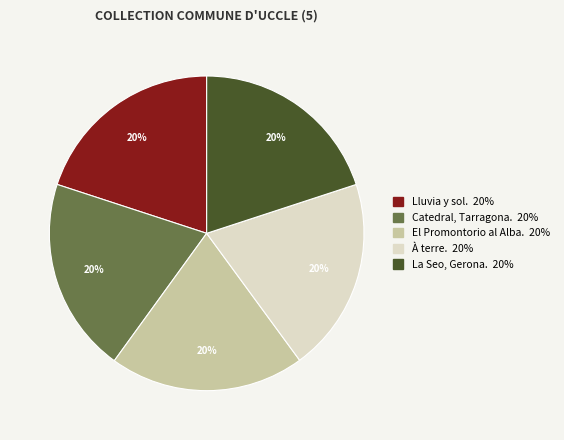

What percentage is the El Promontorio al Alba. slice, to the nearest percent?

20%